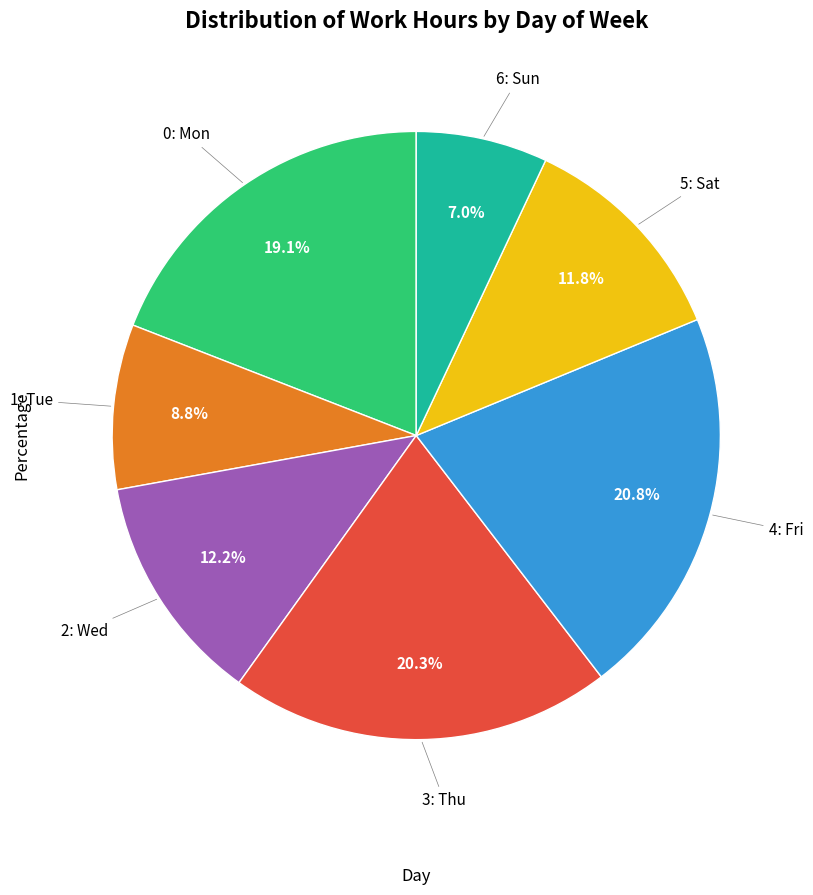

Does any single category account for the majority?

No